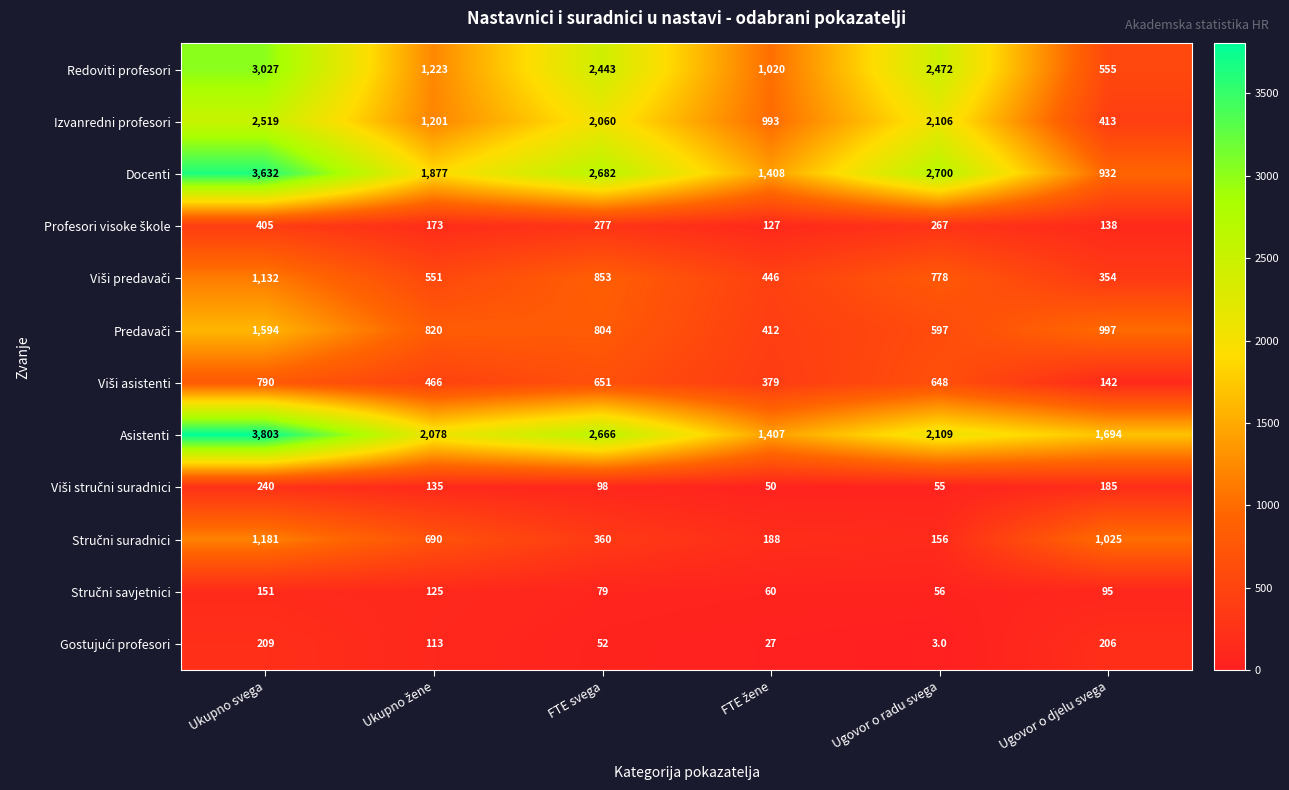

What is the total value across all series at FTE svega?

13025